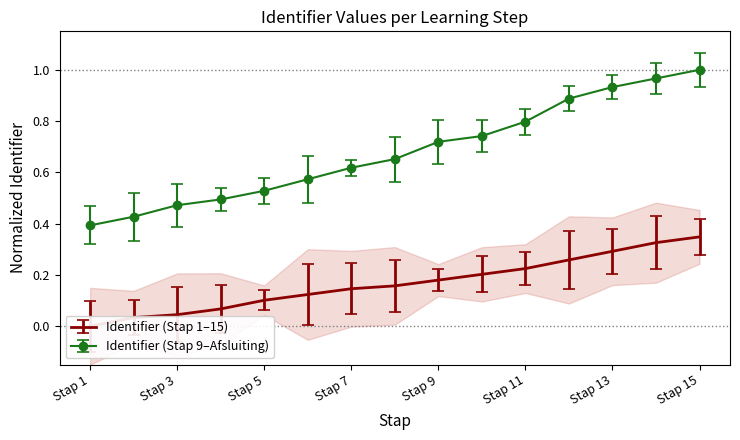

Which label corresponds to the largest value in the chart?

Stap 15